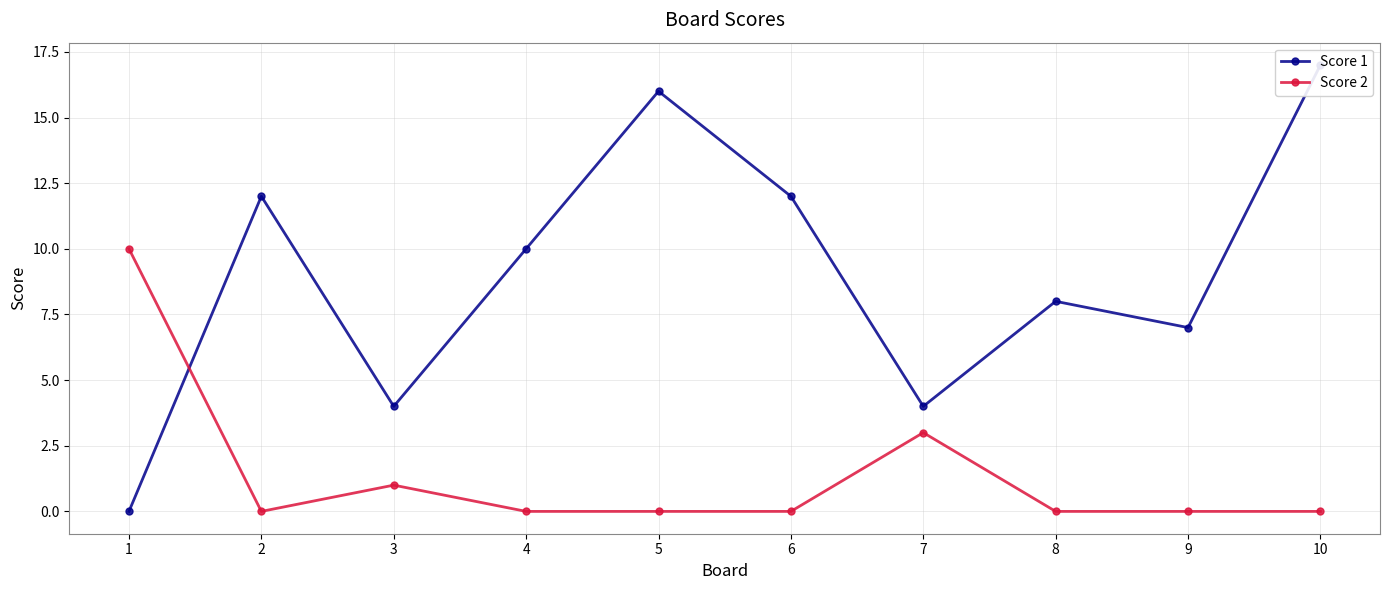

Where is the first local maximum for Score 1?

2